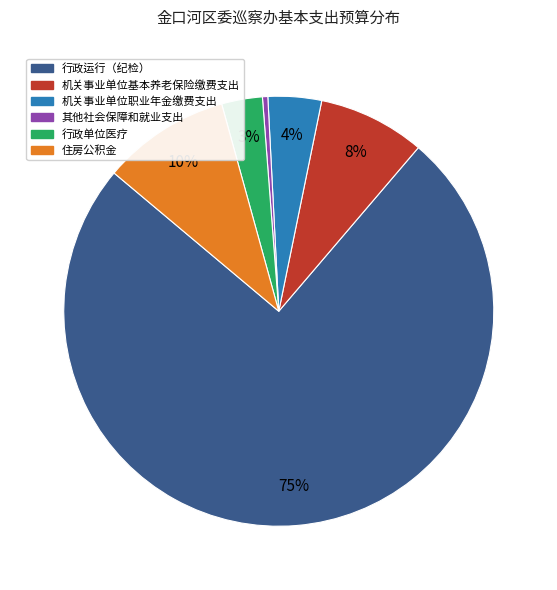

The 行政运行（纪检） slice represents 75% of the pie. True or false?

True